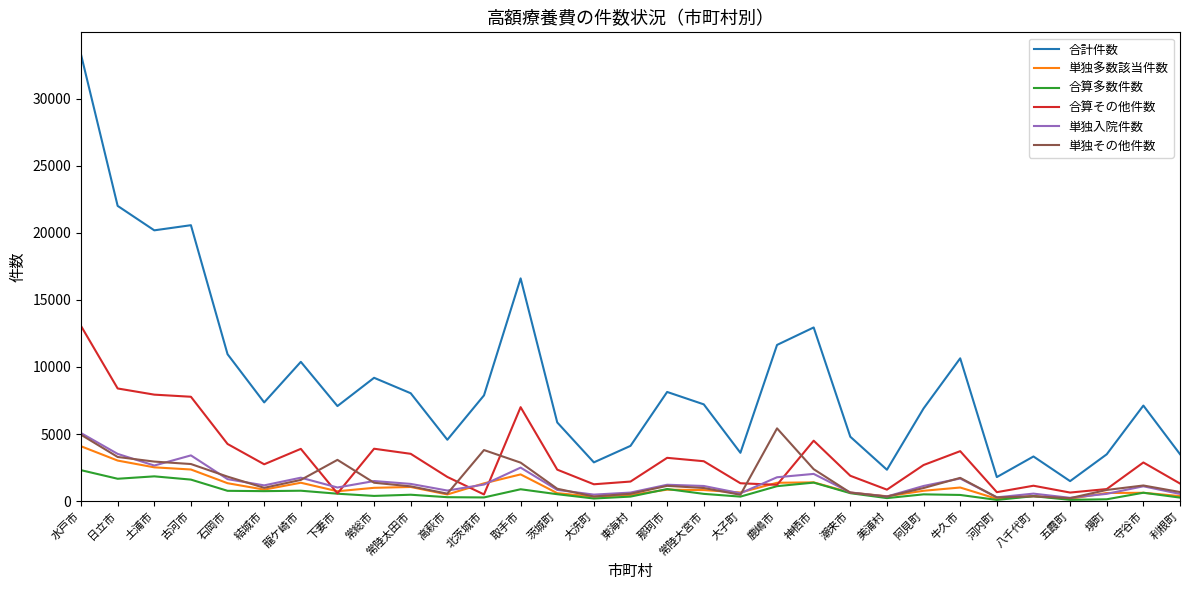

In 単独多数該当件数, how many points are lower than both neighbors (excluding endpoints)?

8